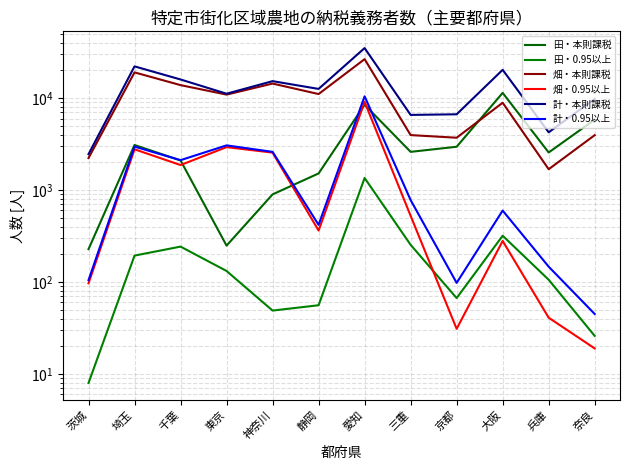

Reading left to right, list all the values displayed in this chart.

田・本則課税: 228	3092	2100	249	898	1517	8466	2604	2959	11397	2564	5832
田・0.95以上: 8	194	243	132	49	56	1354	254	67	319	106	26
畑・本則課税: 2230	19035	13840	10915	14389	11067	26515	3962	3709	8901	1686	3954
畑・0.95以上: 97	2776	1872	2930	2555	363	9102	525	31	280	41	19
計・本則課税: 2458	22127	15940	11164	15287	12584	34981	6566	6668	20298	4250	9786
計・0.95以上: 105	2970	2115	3062	2604	419	10456	779	98	599	147	45